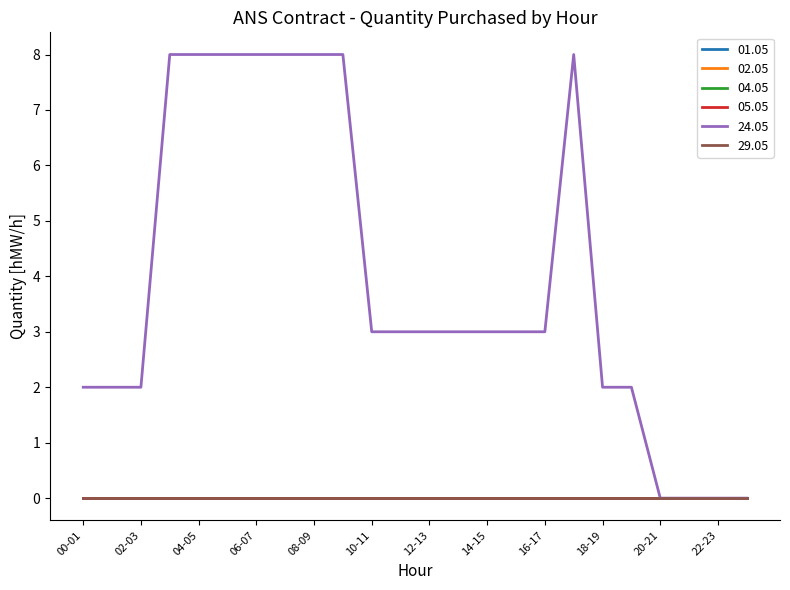

At which category does the chart reach its peak across all series?

03-04